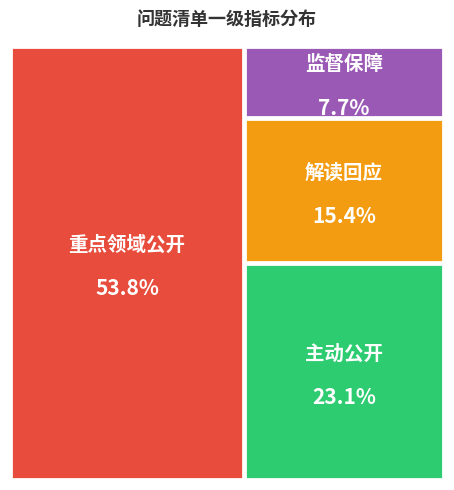

How many slices are in this pie chart?

4